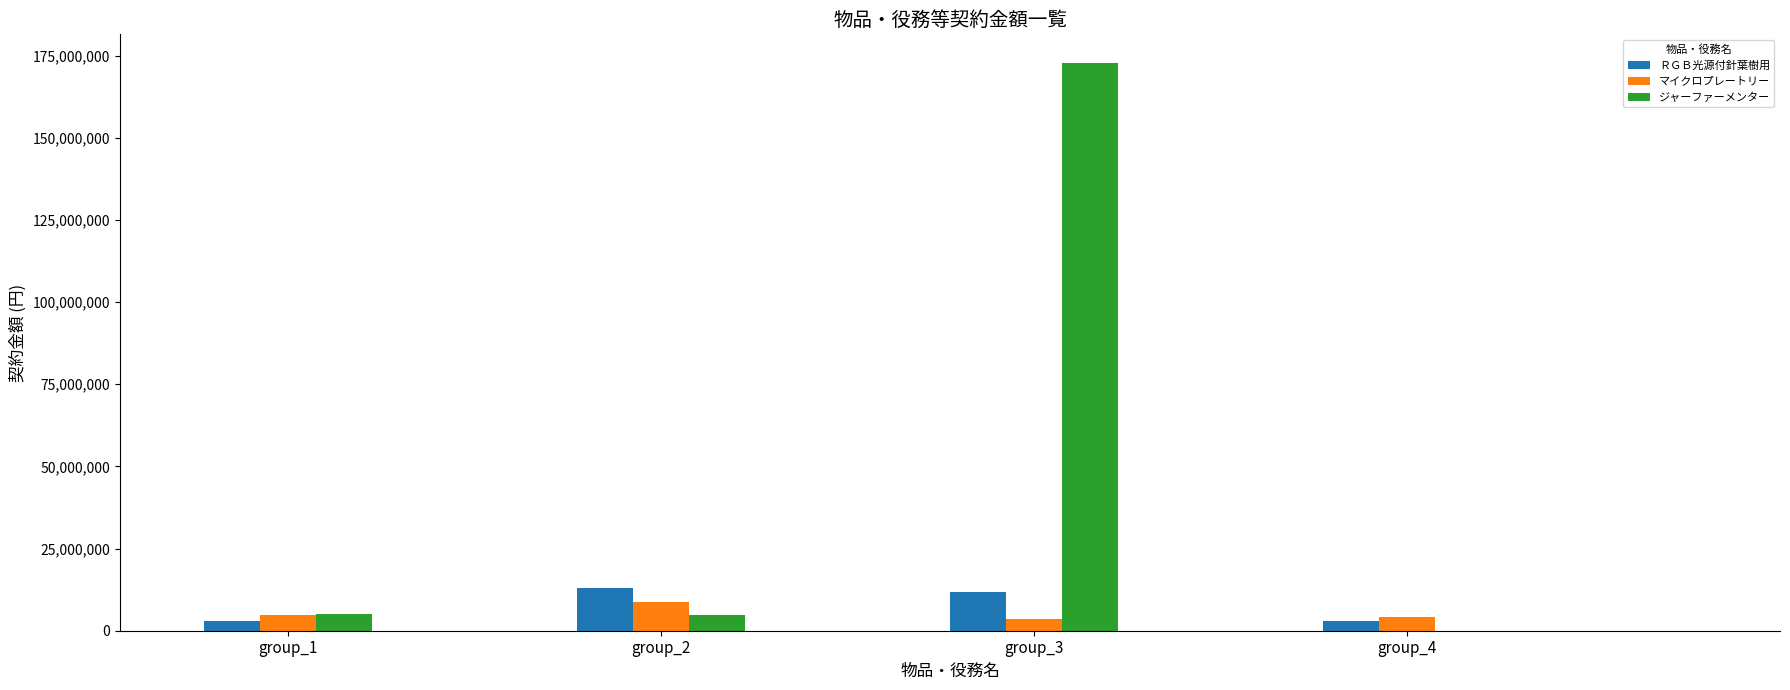

The value of ジャーファーメンター at group_3 is 172800000. True or false?

True